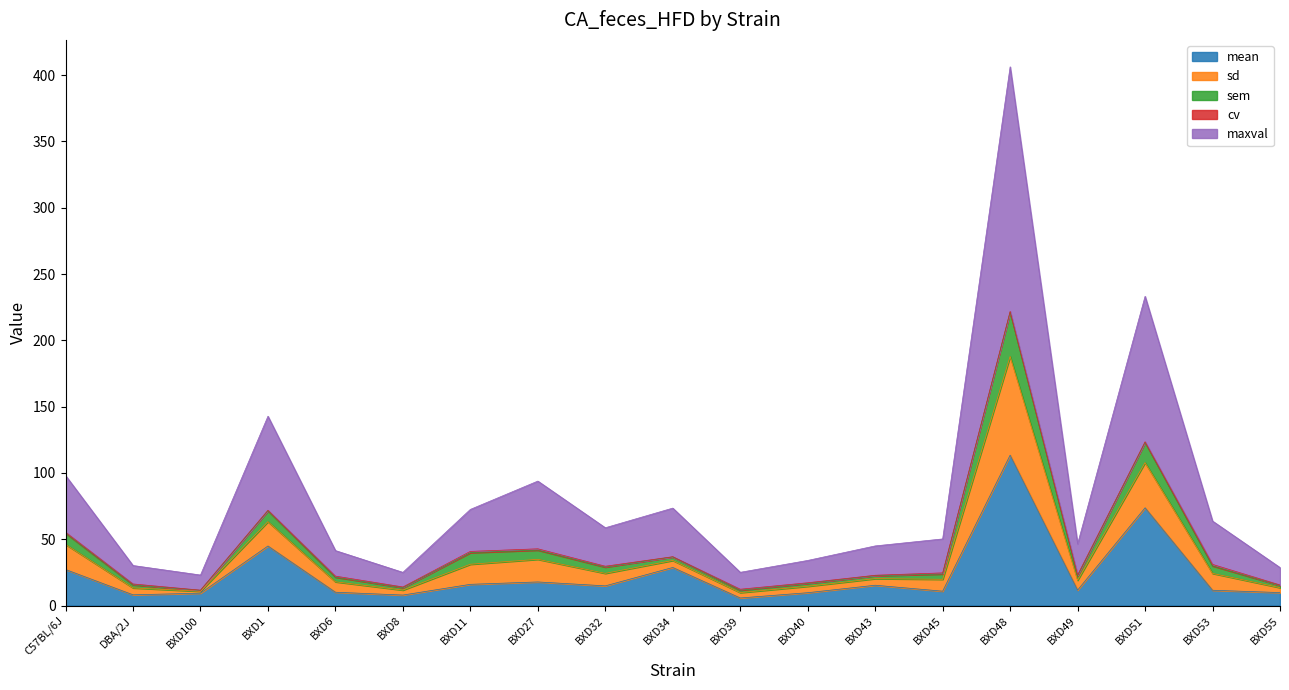

The value of mean at BXD53 is 11.5. True or false?

True